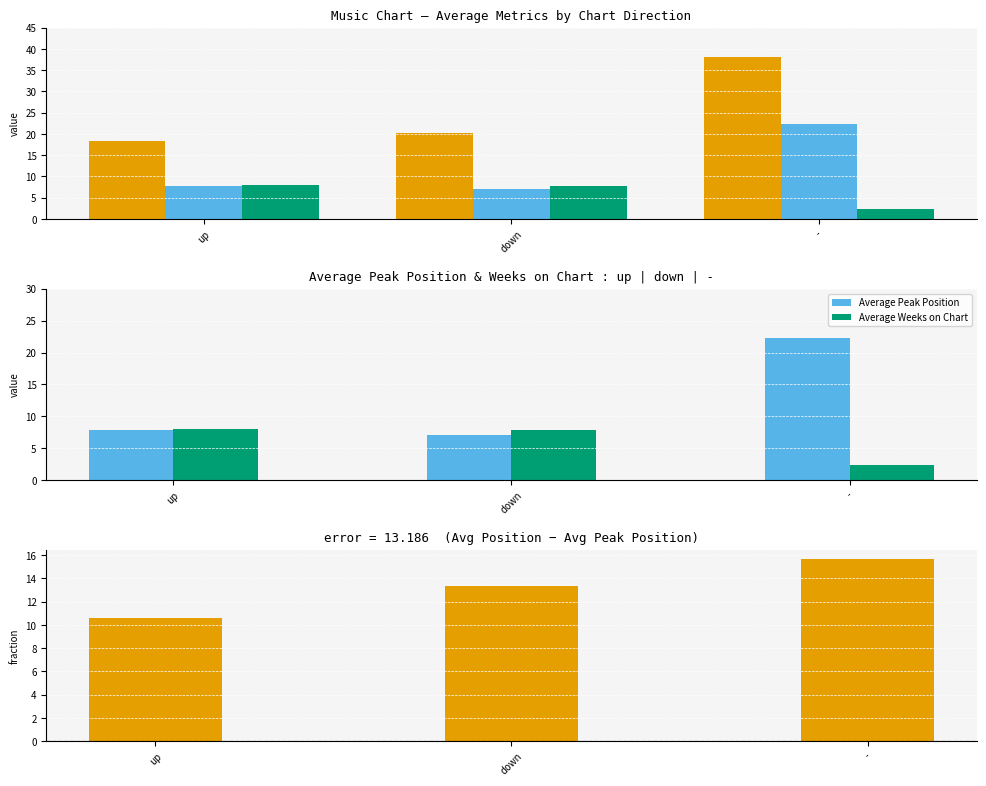

How many data points in Average Position are less than 20?

1